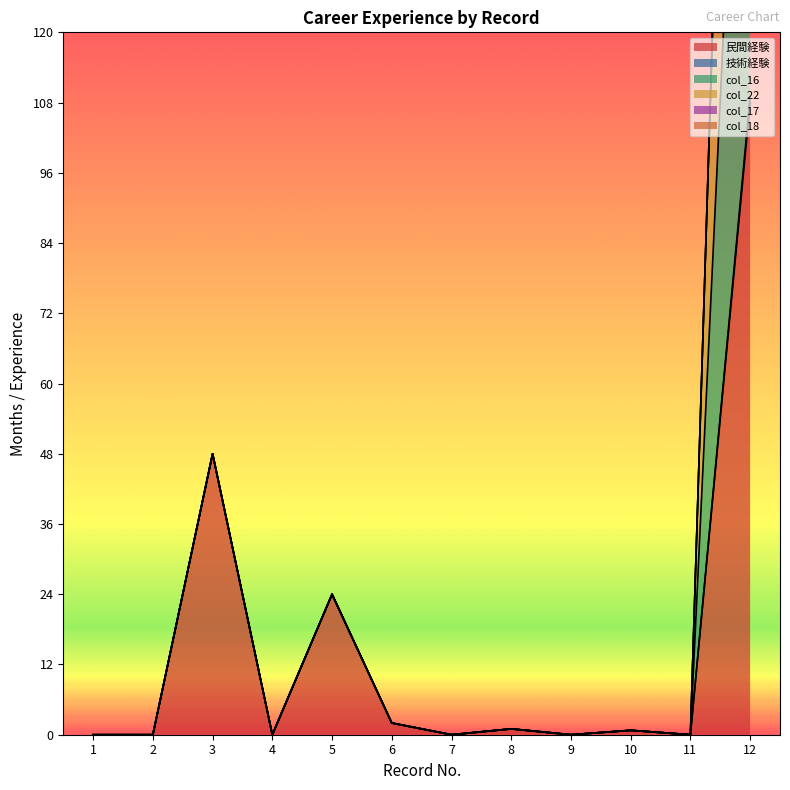

At which category does 民間経験 reach its first local peak?

3